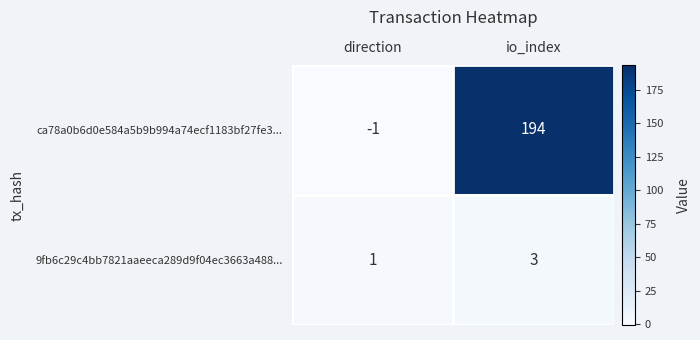

Between direction and io_index, which series saw the biggest shift?

ca78a0b6d0e584a5b9b994a74ecf1183bf27fe3...